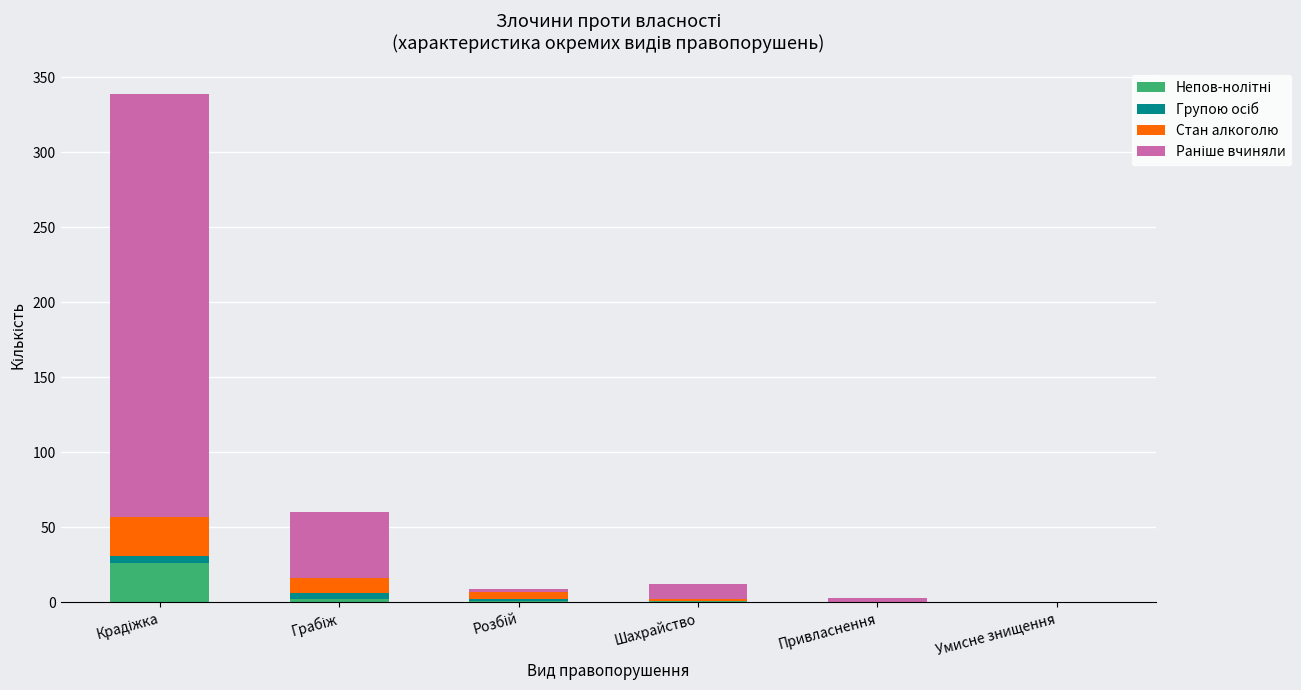

List the labels in order of Непов-нолітні value, smallest first.

Привласнення, Умисне знищення, Розбій, Шахрайство, Грабіж, Крадіжка